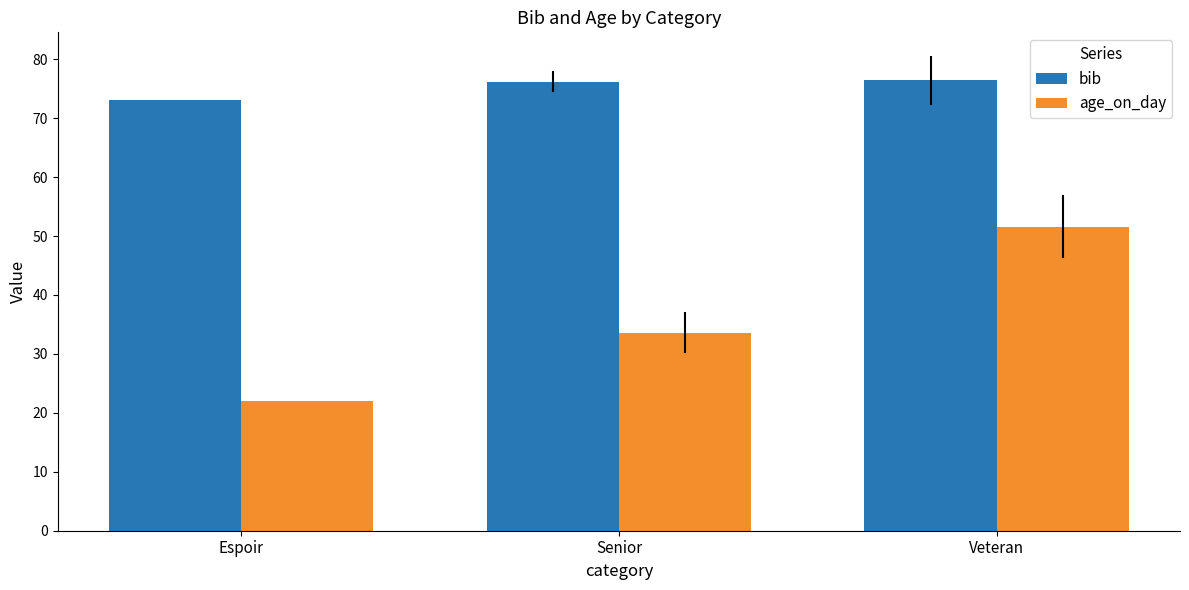

What is the difference between the highest and lowest values at Espoir?

51.0